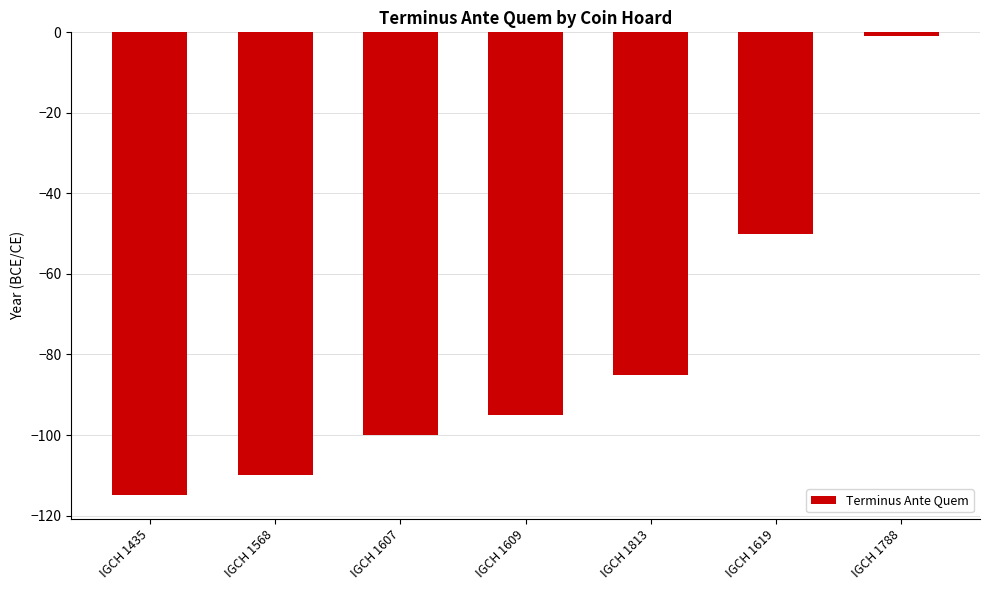

What is the value of the 3rd bar from the left?

-100